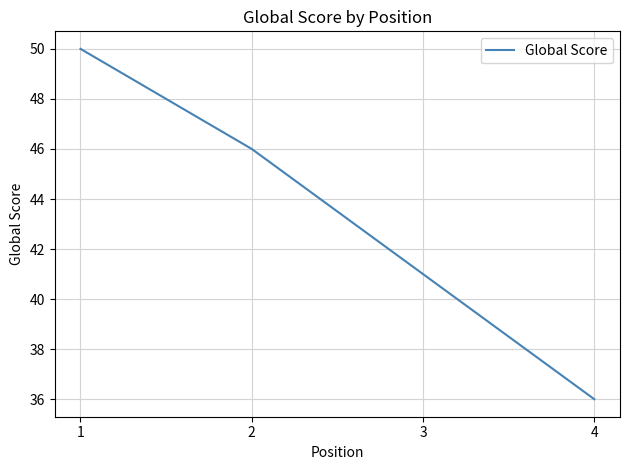

What is the smallest value displayed?

36